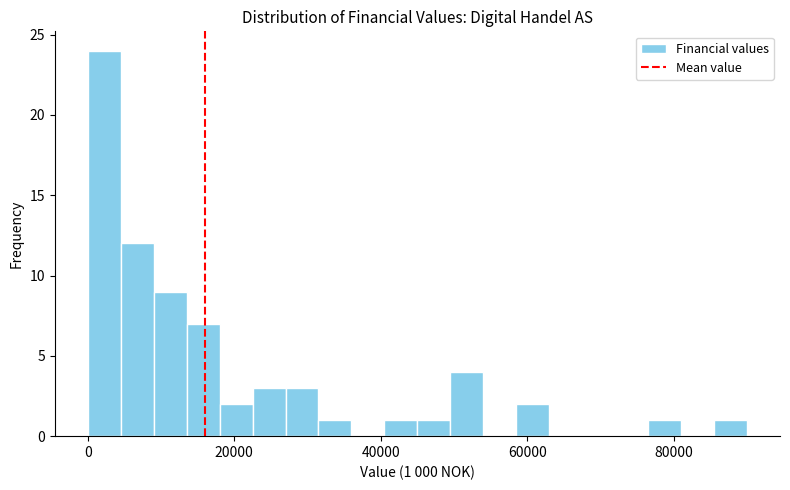

Around what value on the x-axis is the tallest bar? Give the approximate position of its centre, as read against the axis.

2000